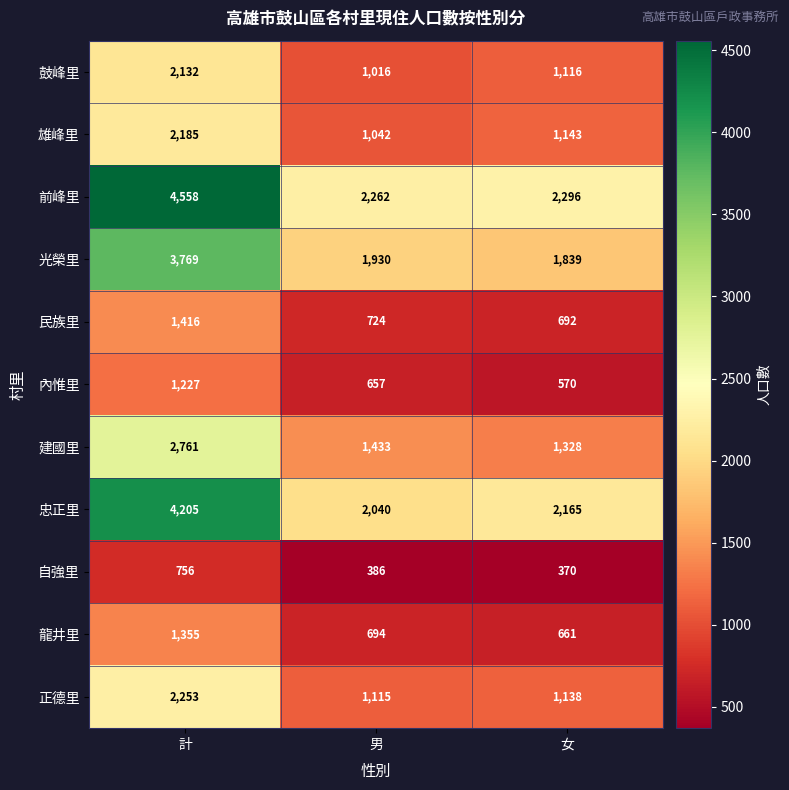

At which category is the sum across all series the highest?

計